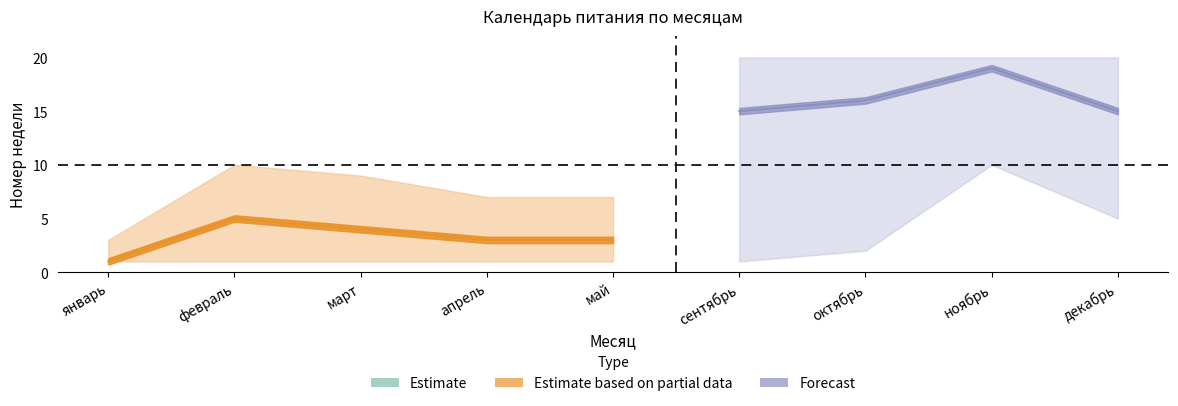

True or false: Estimate_upper and Estimate_lower cross at least once.

False